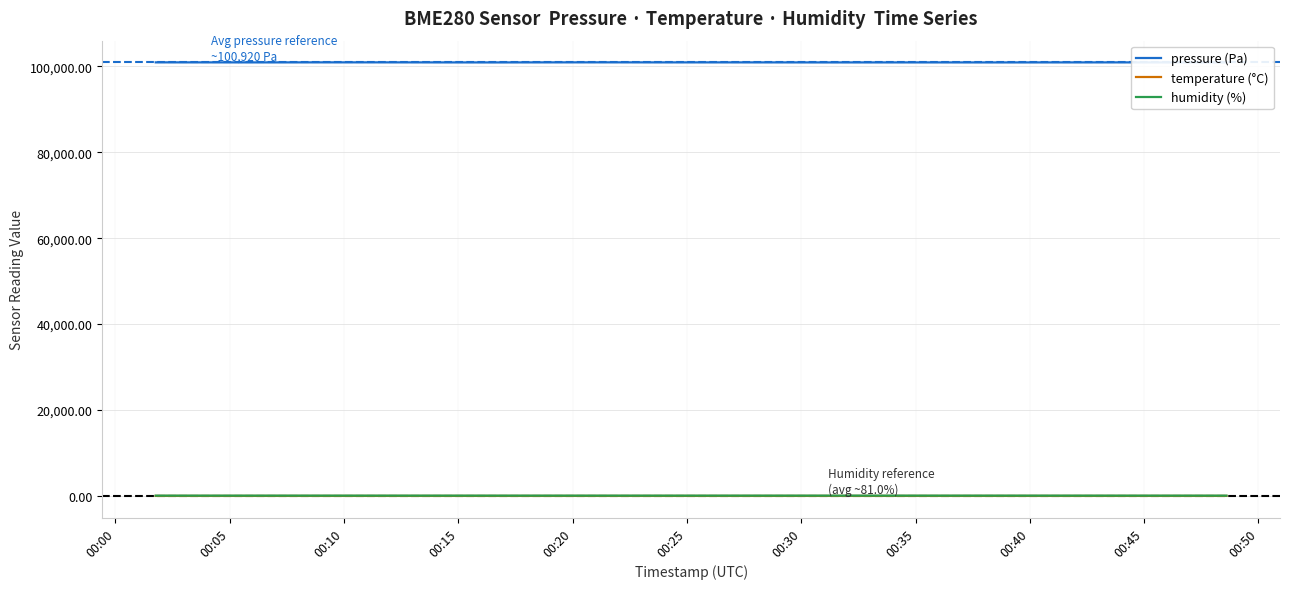

What is the maximum value shown in the chart?

100932.0